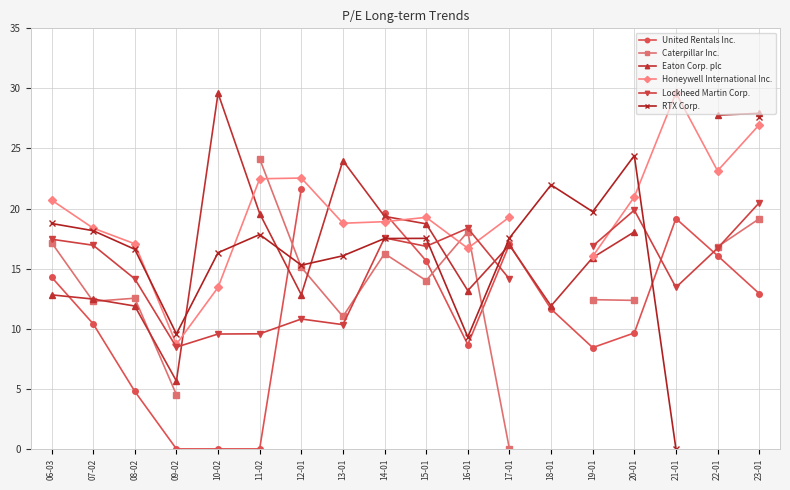

Between which two adjacent categories do Honeywell International Inc. and RTX Corp. first intersect?

08-02 and 09-02